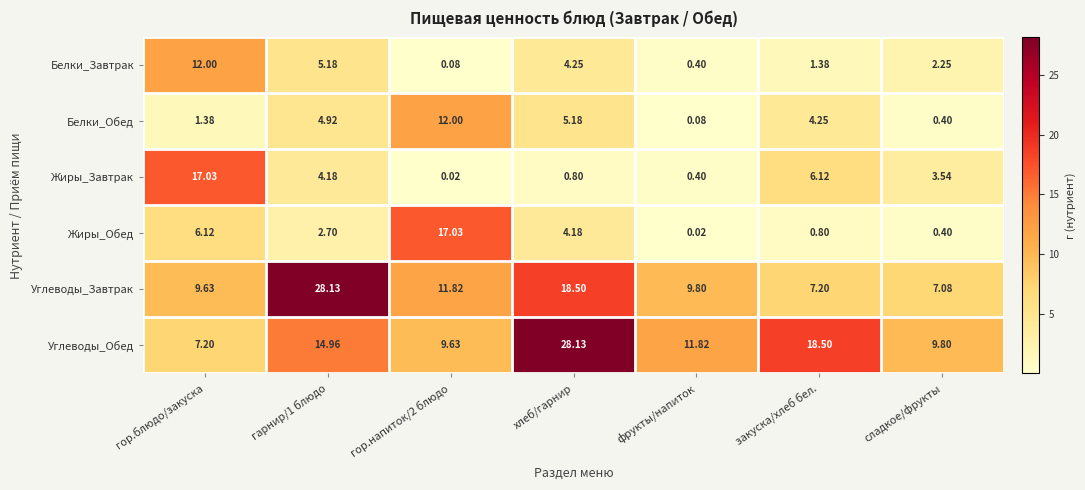

At how many categories does at least one series exceed 10?

6